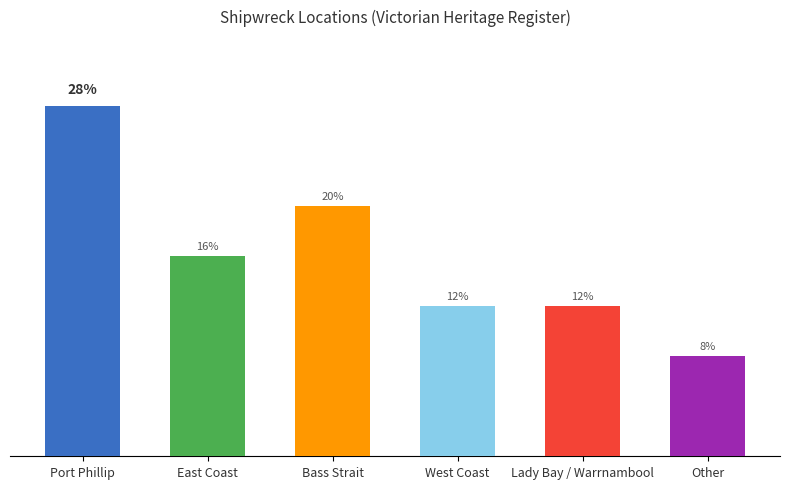

At which category does the chart reach its peak across all series?

Port Phillip